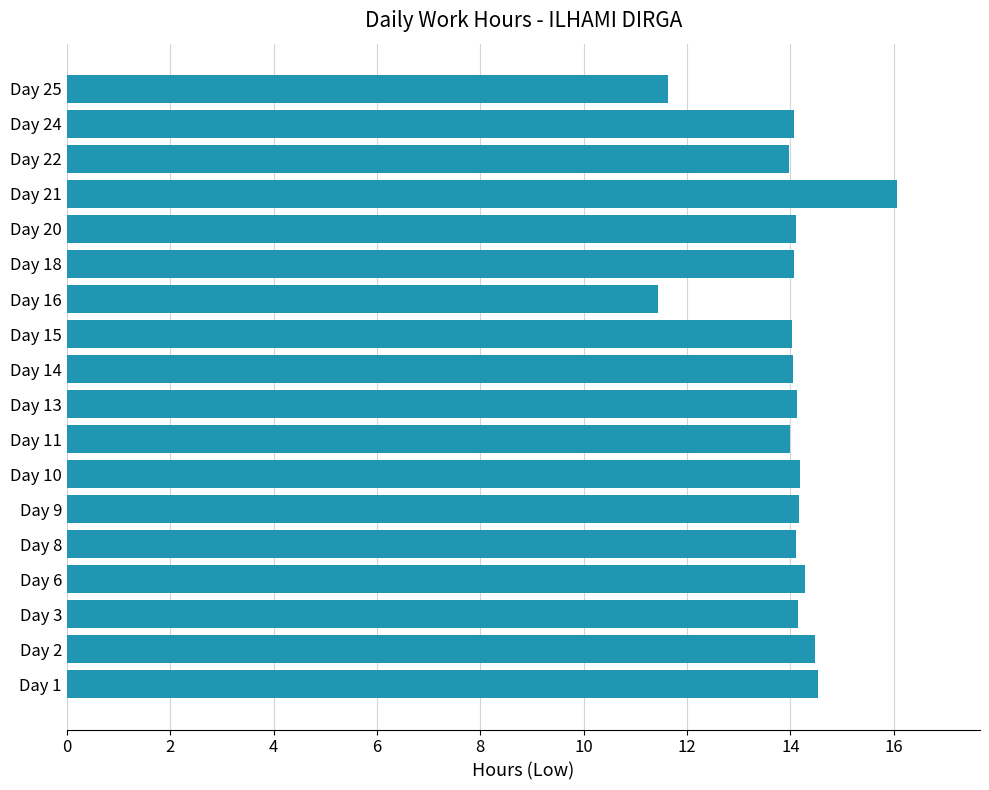

What is the sum of the values at Day 6 and Day 15?

28.3